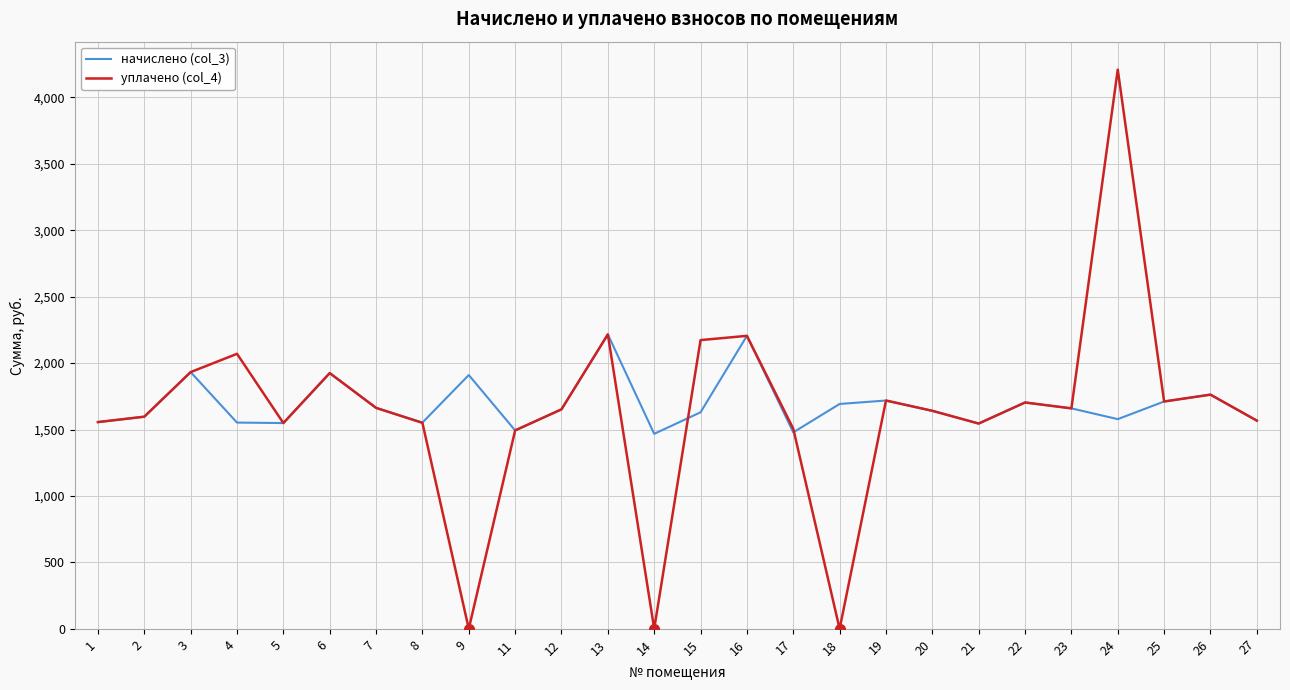

At which label does уплачено (col_4) first exceed 1659?

3